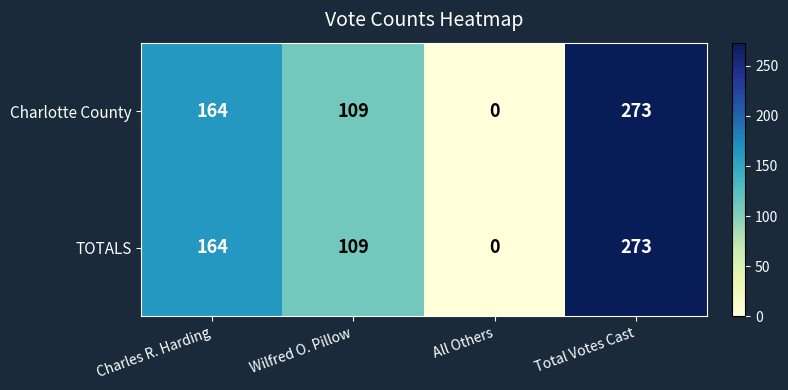

What is the difference between the maximum and minimum values in the TOTALS series?

273